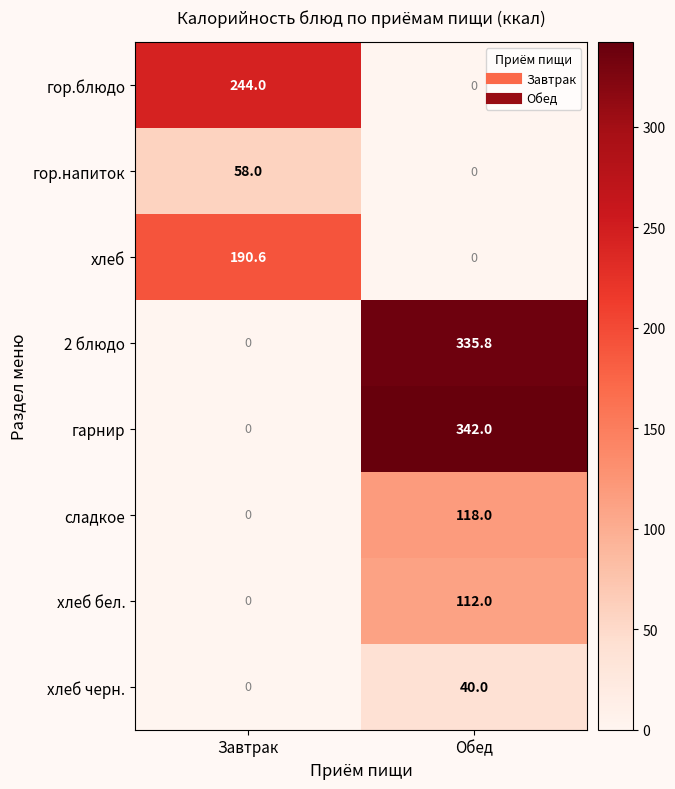

What is the average value of the хлеб черн. series?

20.0